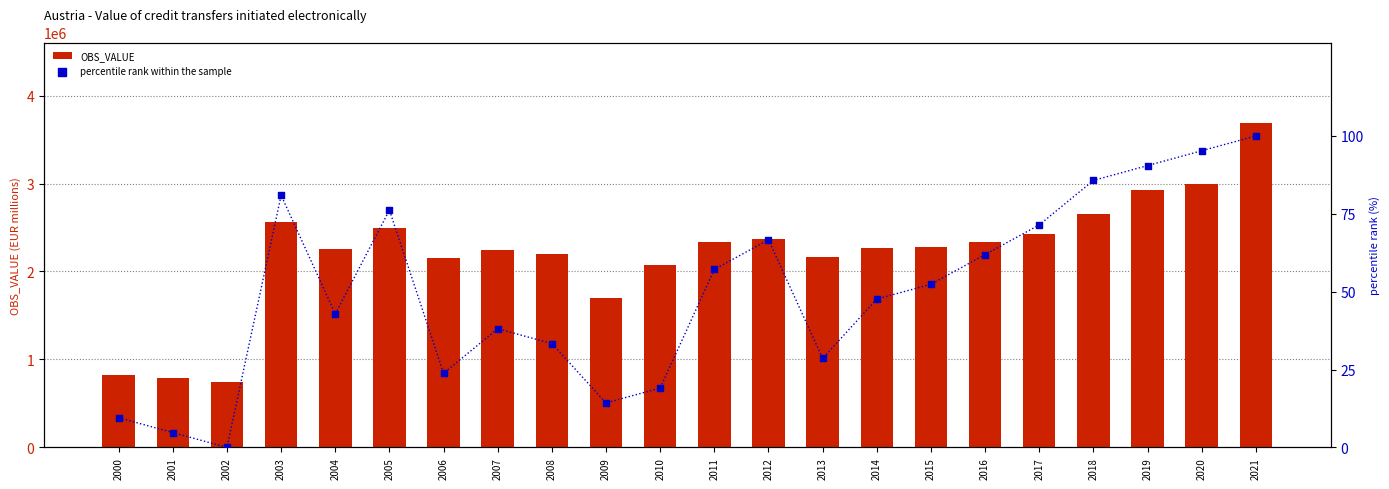

Which series has the largest total across all categories?

OBS_VALUE